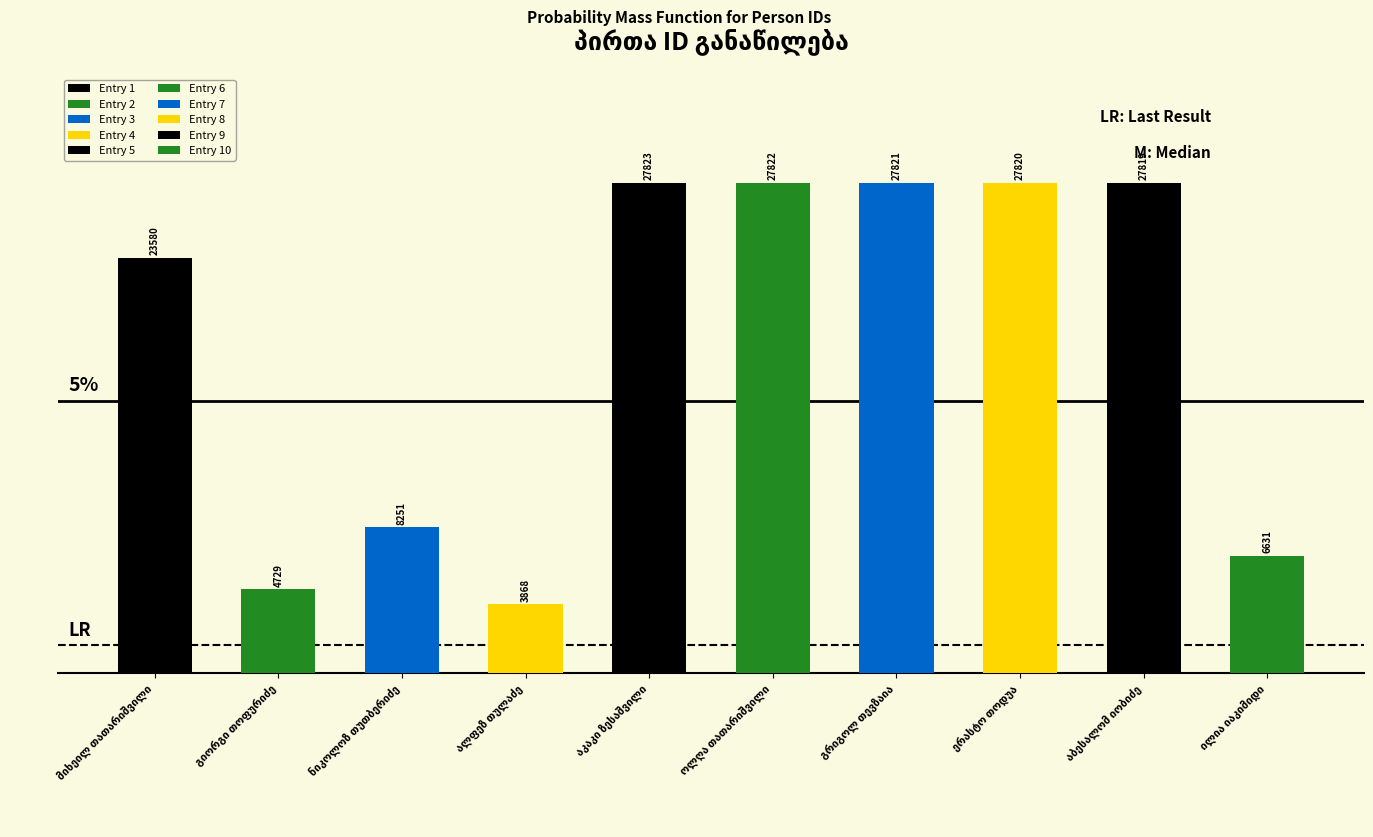

Does the chart contain any negative values?

No